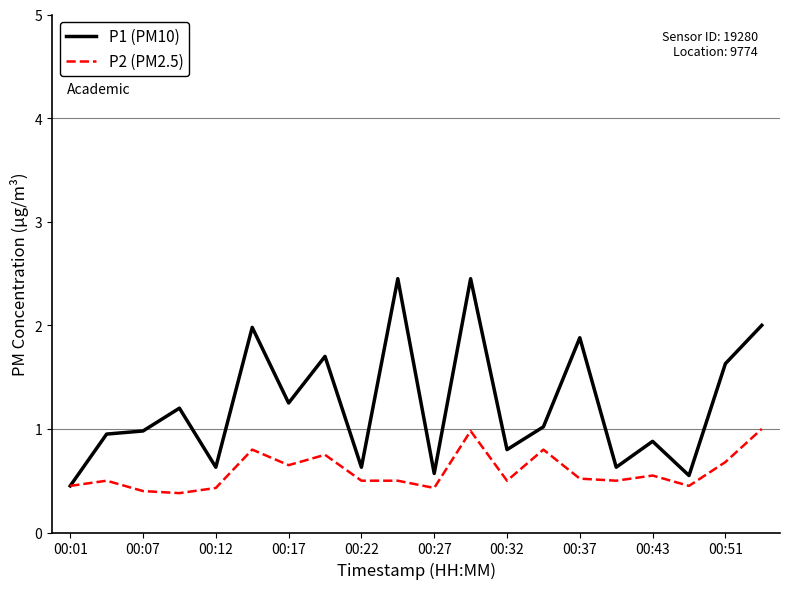

List the series in order of their overall mean, highest first.

P1 (PM10), P2 (PM2.5)